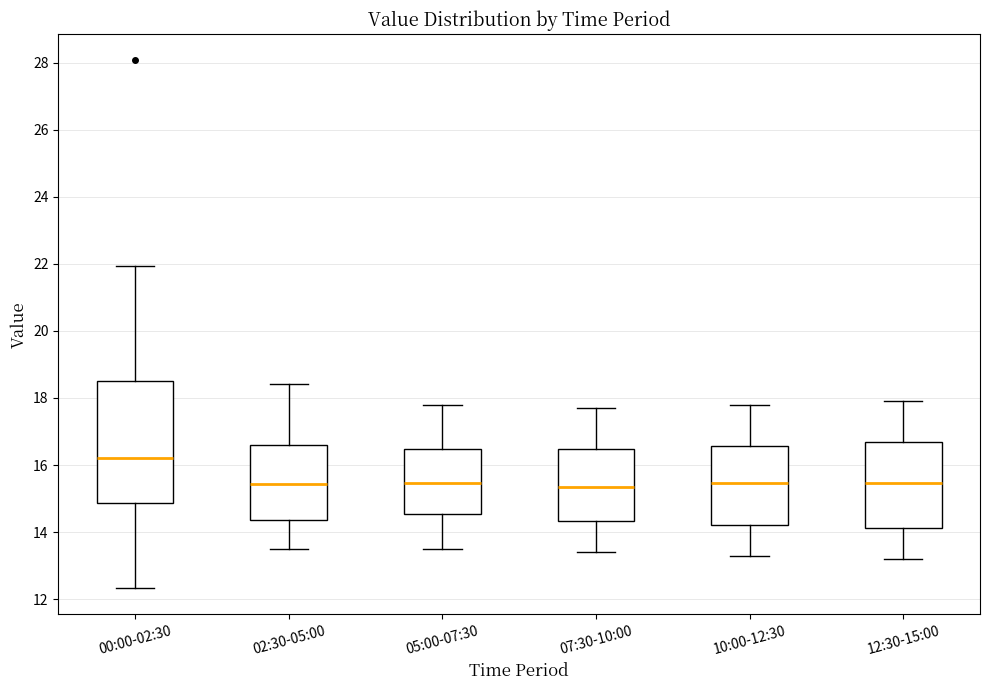

Comparing the boxes themselves (not the whiskers), which one is the tallest?

00:00-02:30